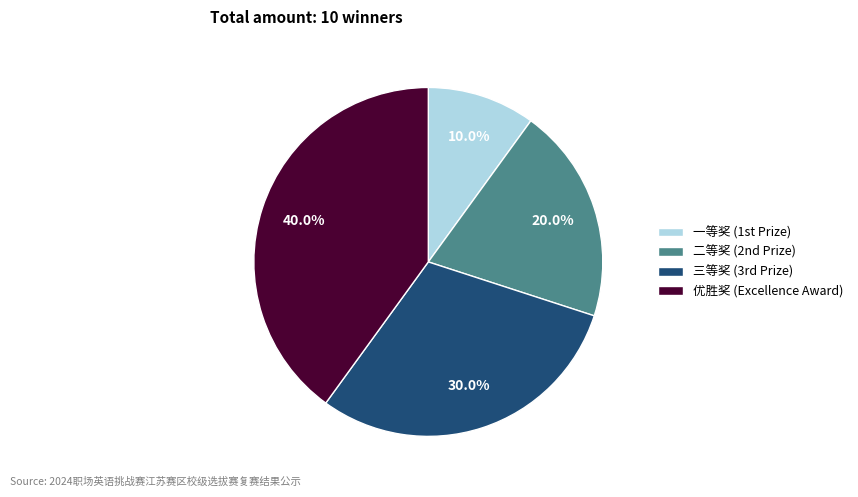

True or false: 二等奖 accounts for 20% of the total.

True